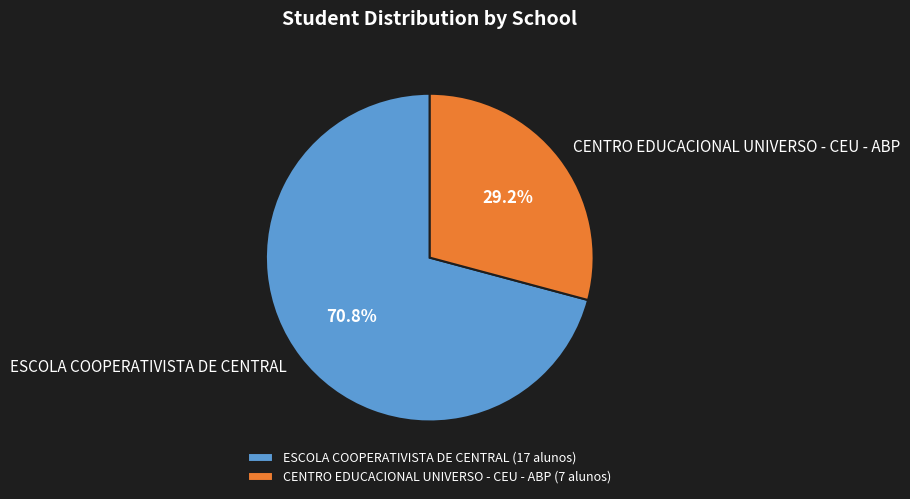

To the nearest percent, what is the average slice percentage?

50%